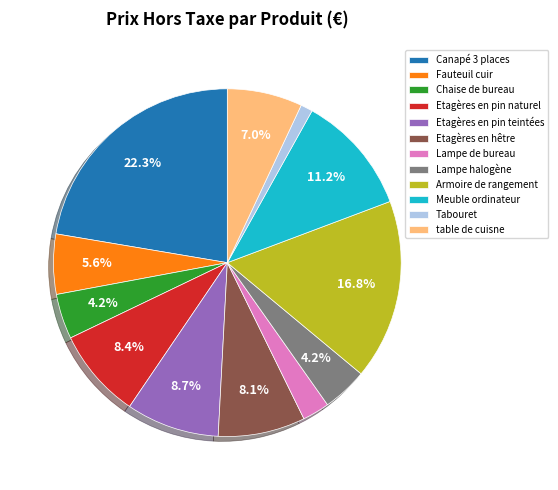

The Etagères en pin teintées slice represents 9% of the pie. True or false?

True